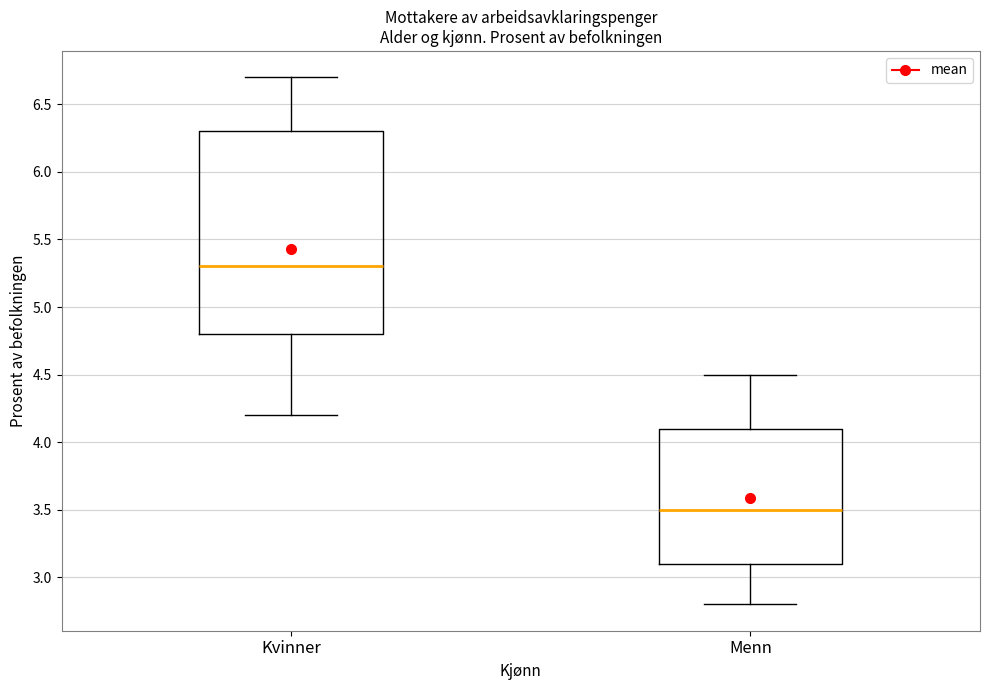

Reading left to right, read every box against the y-axis: the position of its median line, the range the box covers, and the ends of its whiskers. The values are not printed on the chart, so give them approximately, as read against the axis.

Kvinner: median 5.3, box 4.8 to 6.3, whiskers 4.2 to 6.7
Menn: median 3.5, box 3.1 to 4.1, whiskers 2.8 to 4.5